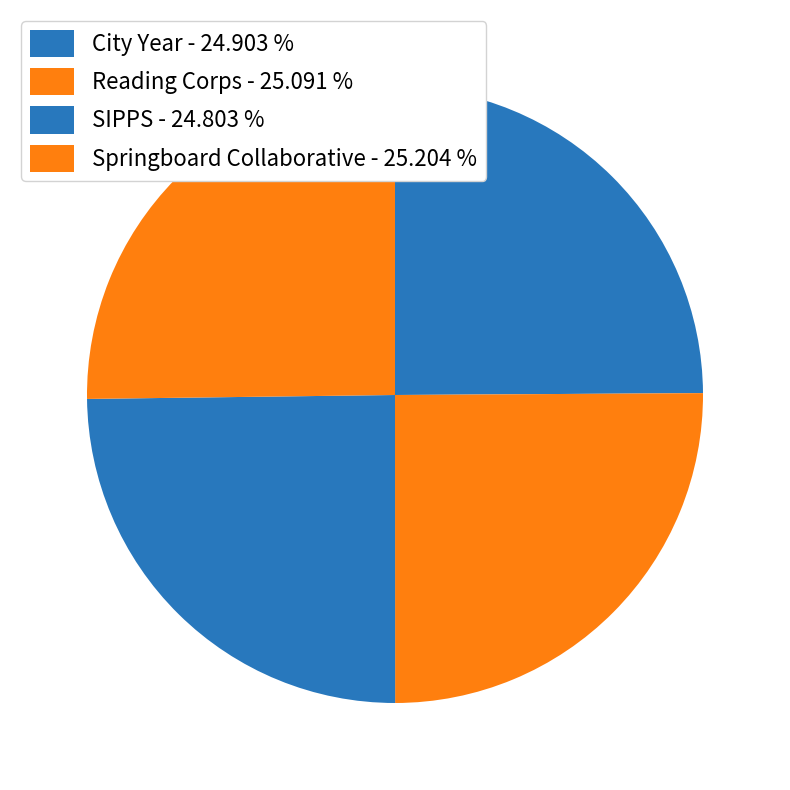

How many segments does this pie chart have?

4